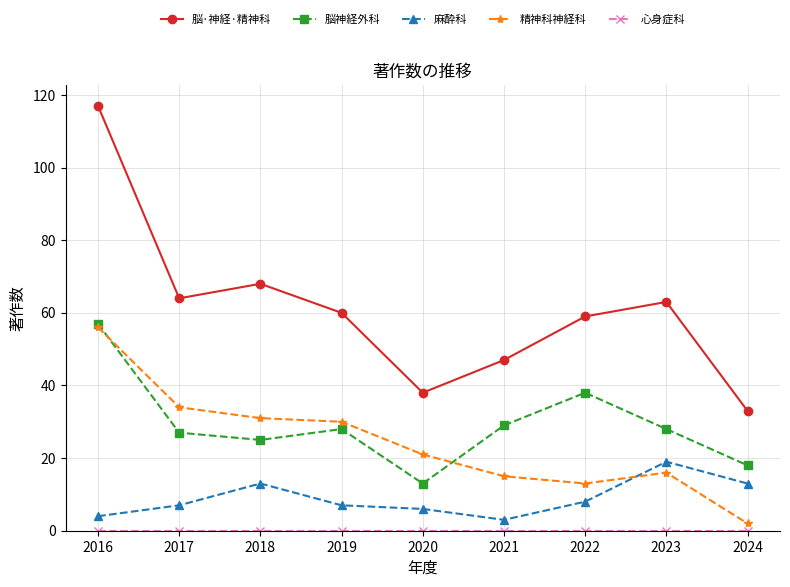

What is the average value of the 麻酔科 series?

9